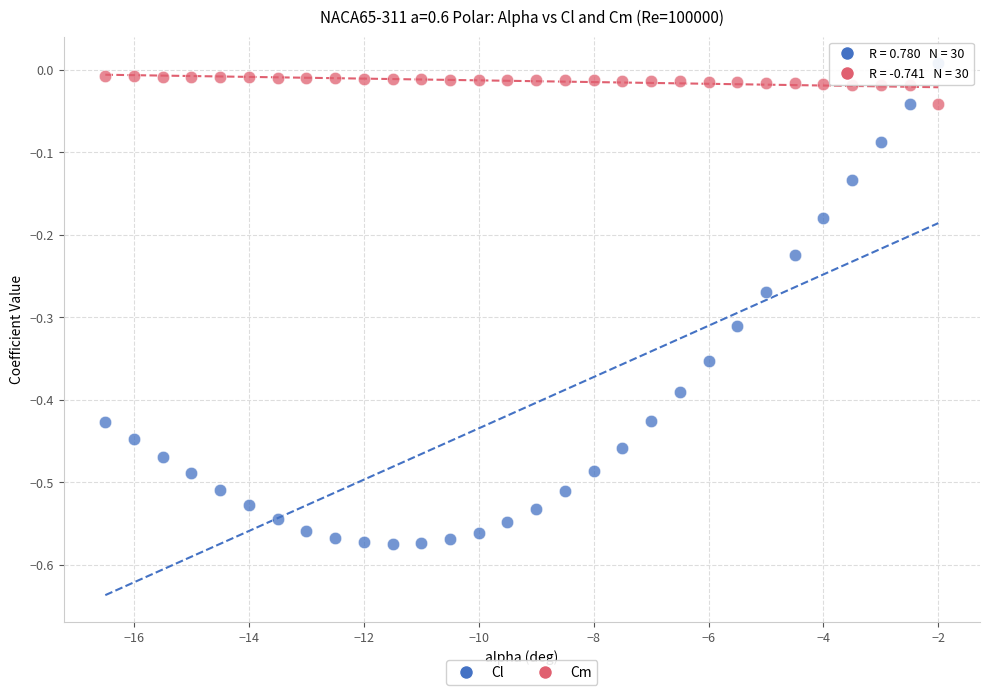

Which series contains the lowest Y value?

Cl